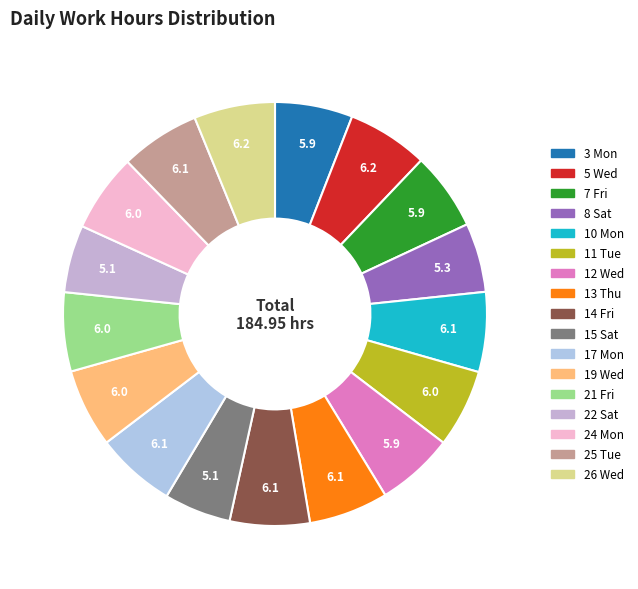

How many slices are in this pie chart?

17